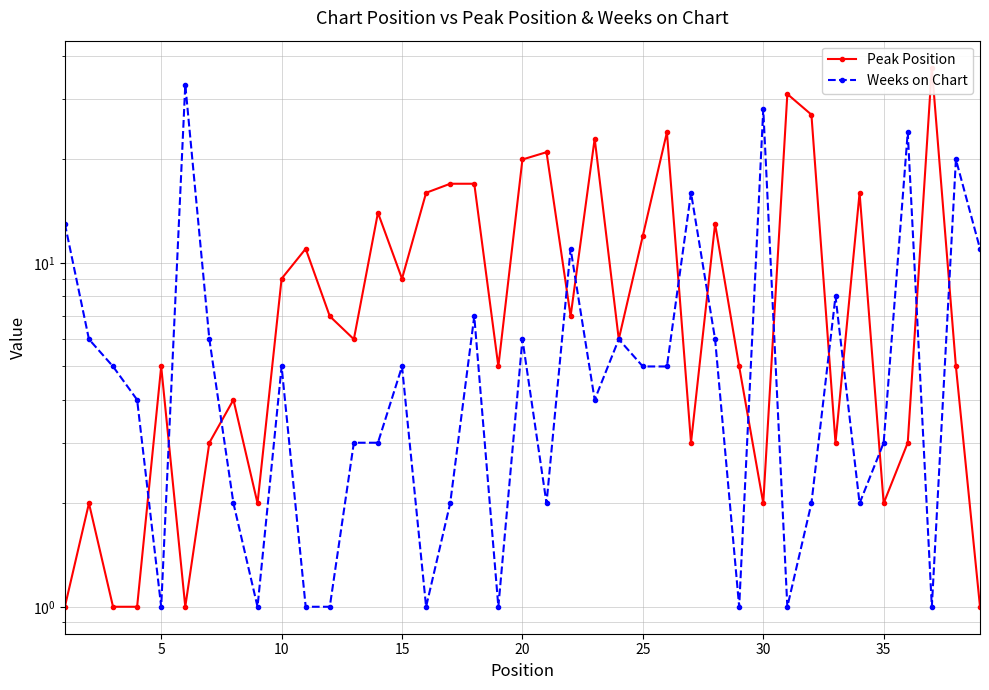

The value of Weeks on Chart at 30 is 47. True or false?

False